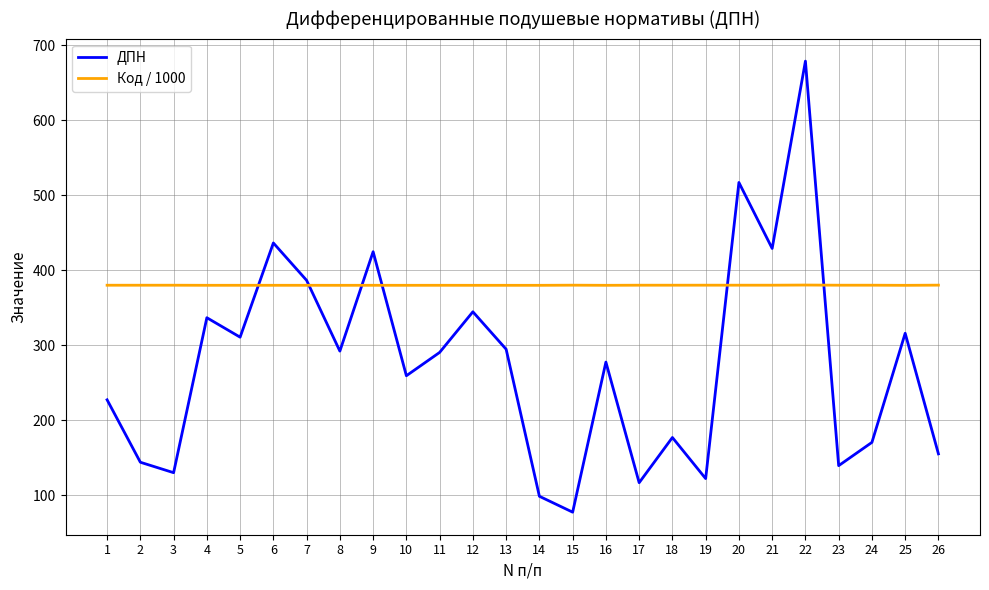

Which category has the highest value across all series?

22